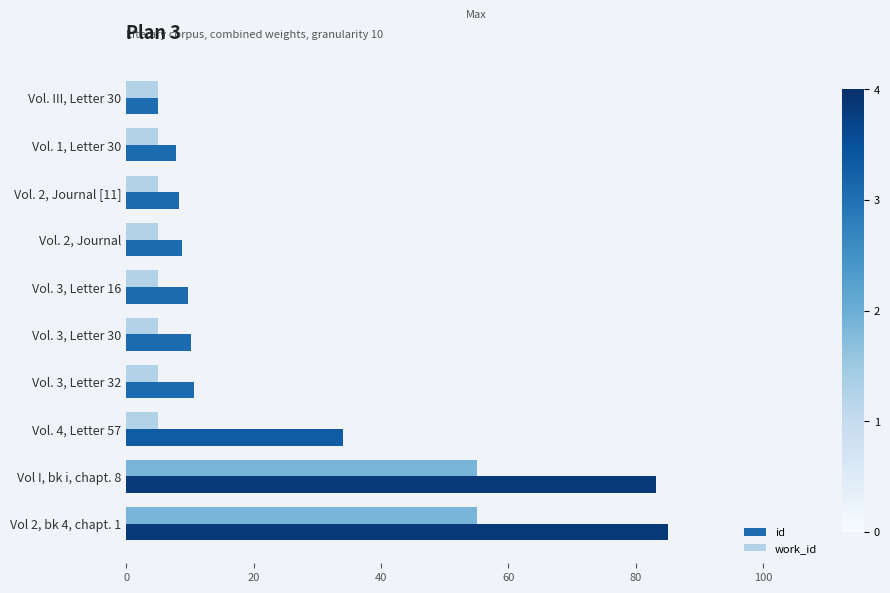

Which series has the largest range (max minus min)?

id